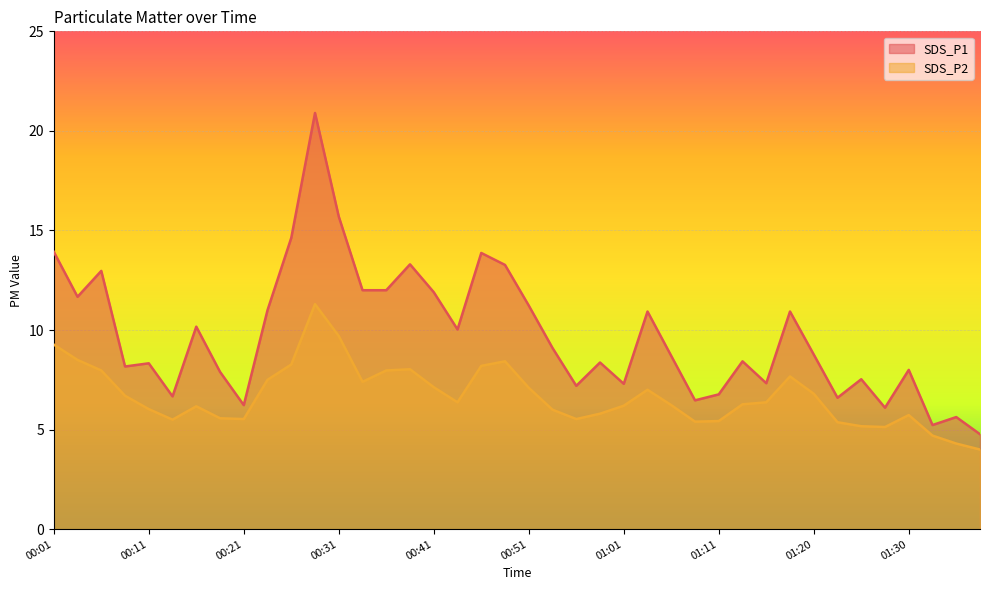

At 01:30, list the series in order from largest to smallest.

SDS_P1, SDS_P2